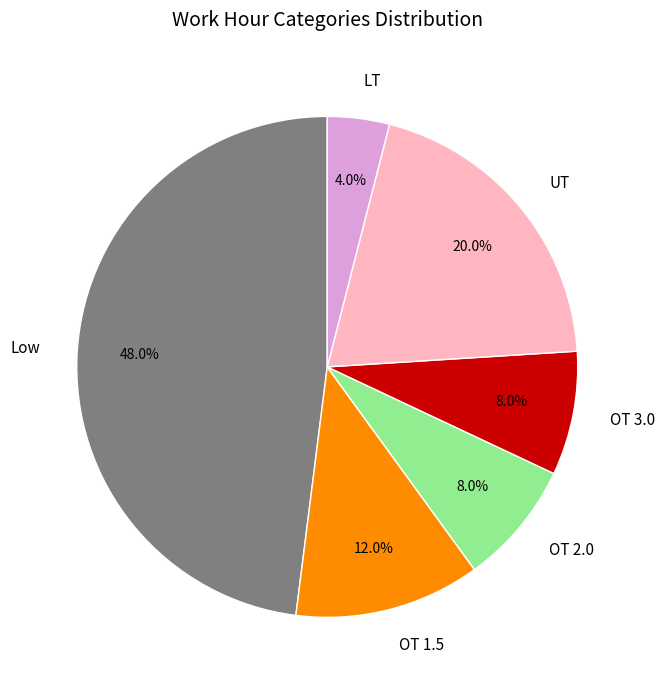

Which slice is the largest?

Low